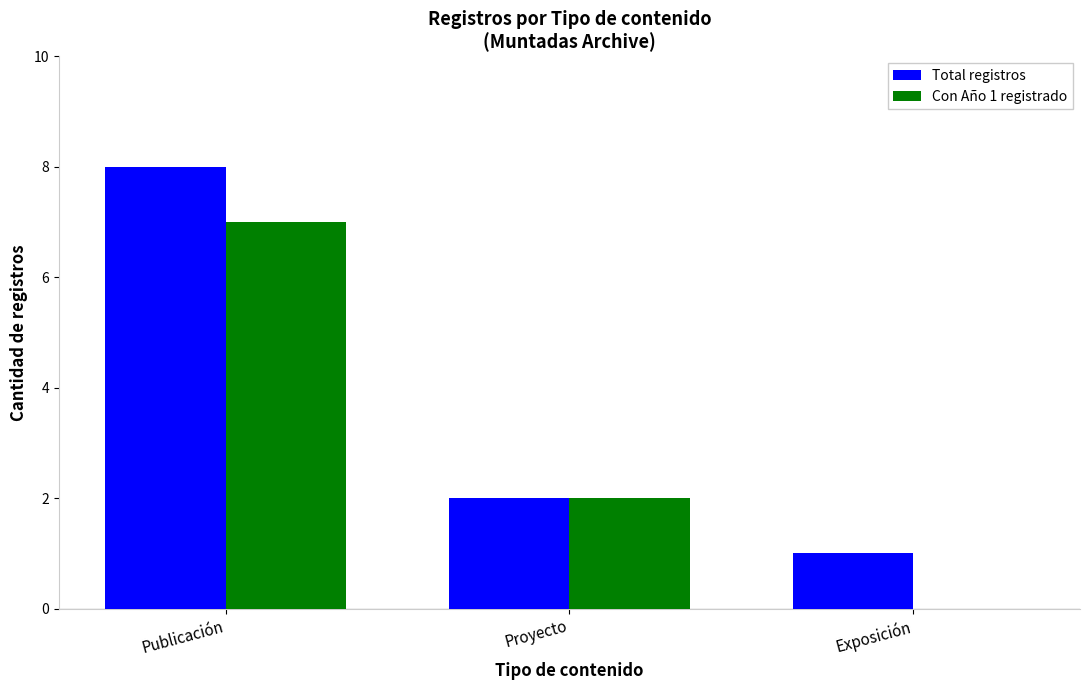

What is the total value across all series at Proyecto?

4